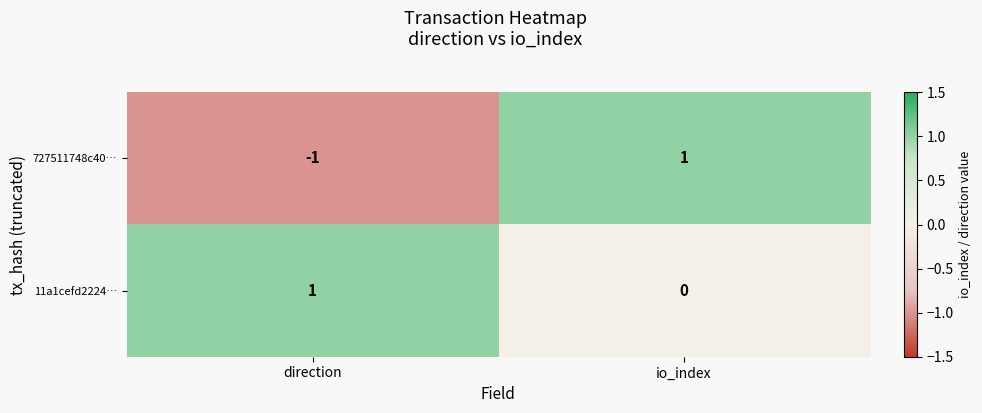

Reading left to right, list all the values displayed in this chart.

727511748c40…: direction=-1	io_index=1
11a1cefd2224…: direction=1	io_index=0